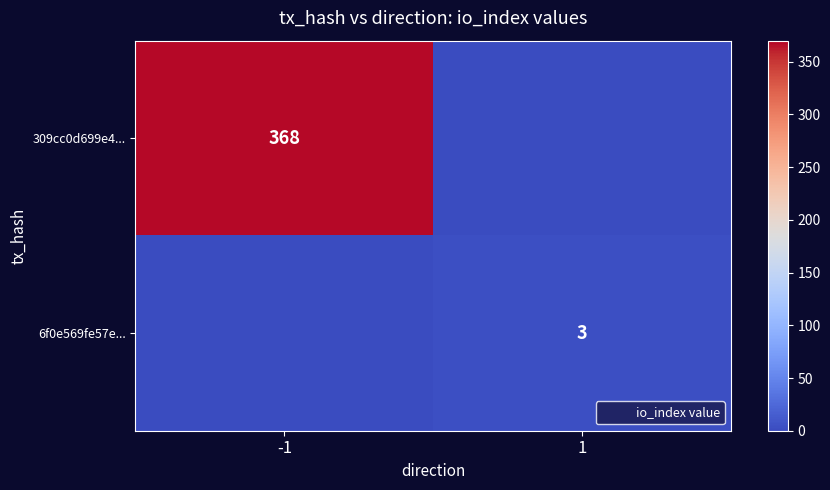

At which category does the chart reach its minimum across all series?

1